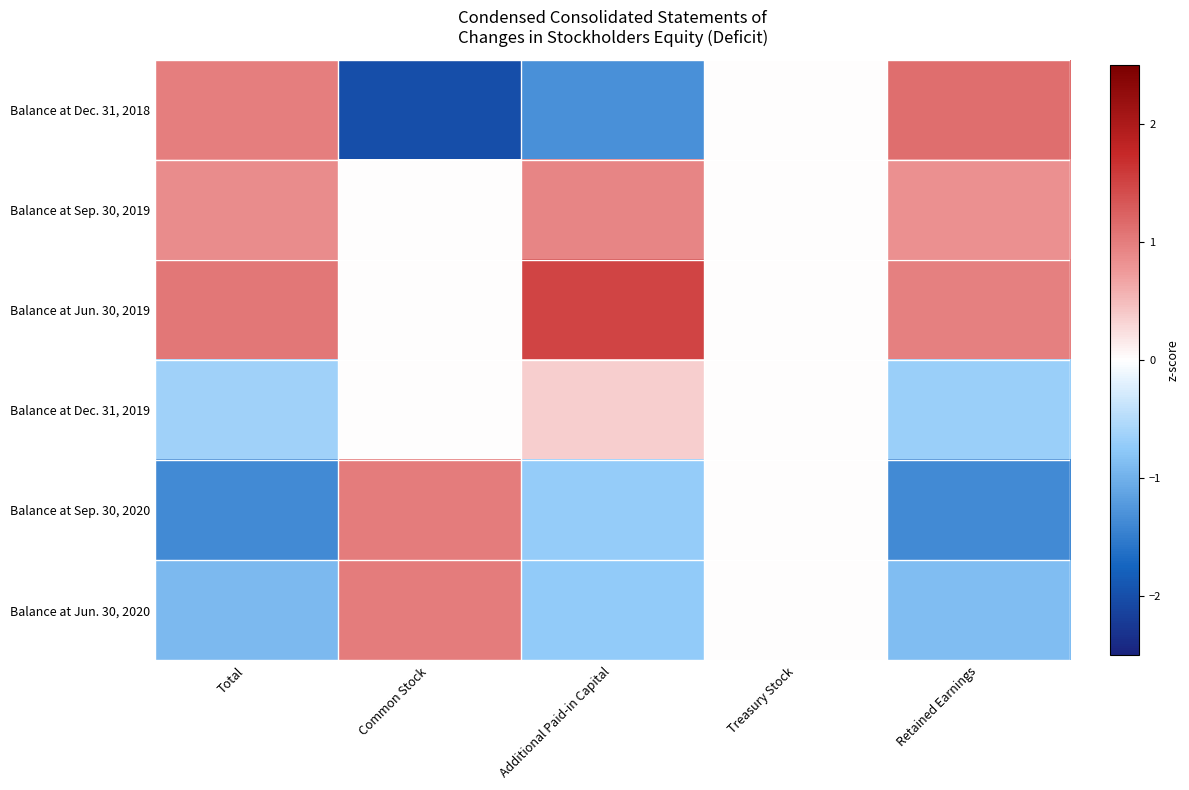

What is the greatest value displayed?

1.5